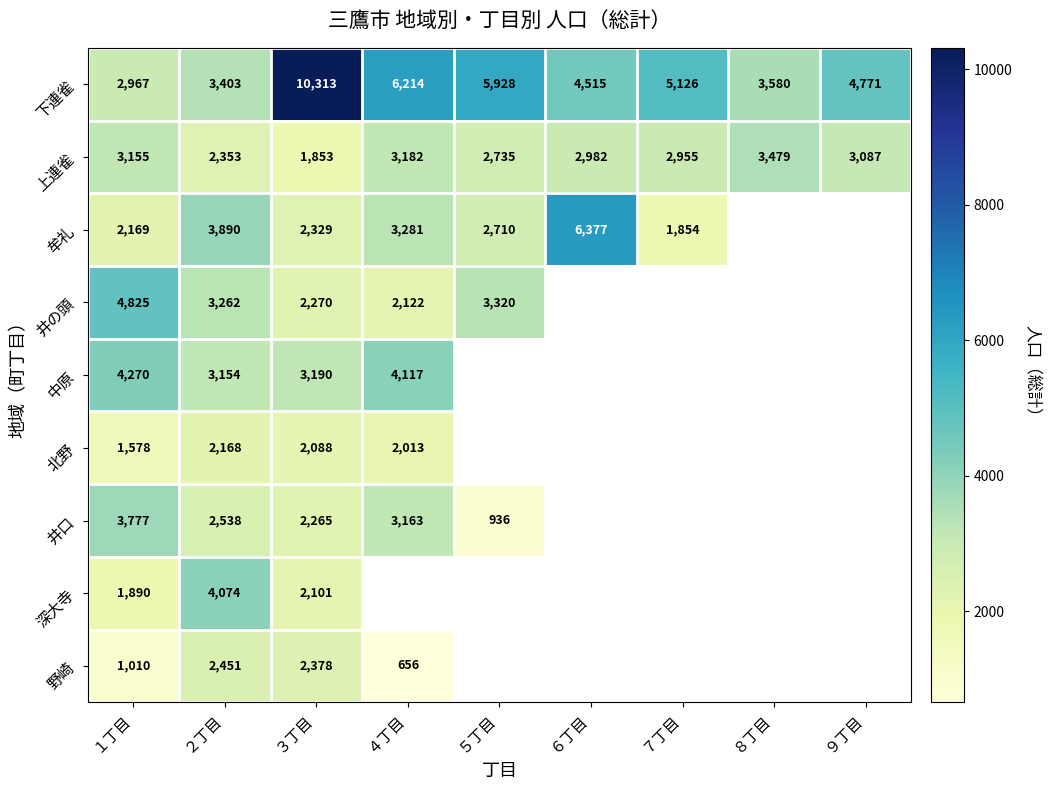

Is the value of 深大寺 at ３丁目 greater than the value of 野崎 at １丁目?

Yes